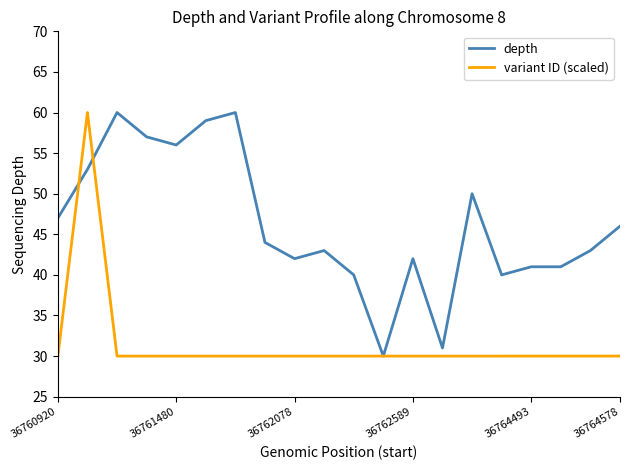

What is the smallest value displayed?

30.0